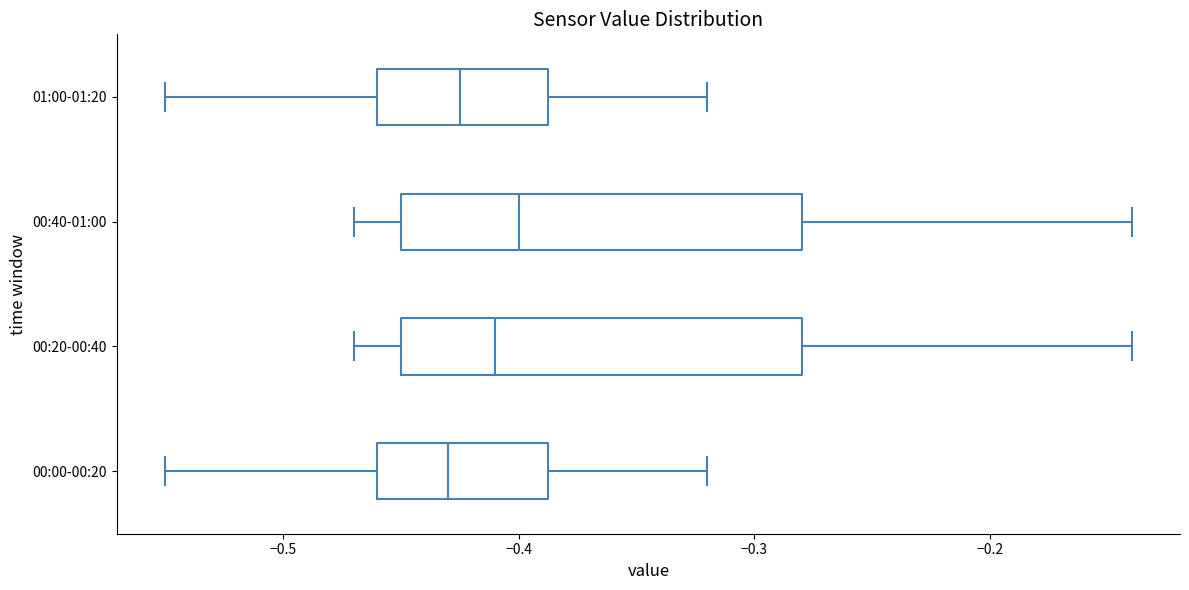

Where does the median line of the box for 01:00-01:20 sit on the x-axis? The values are not printed on the chart, so give them approximately, as read against the axis.

-0.42